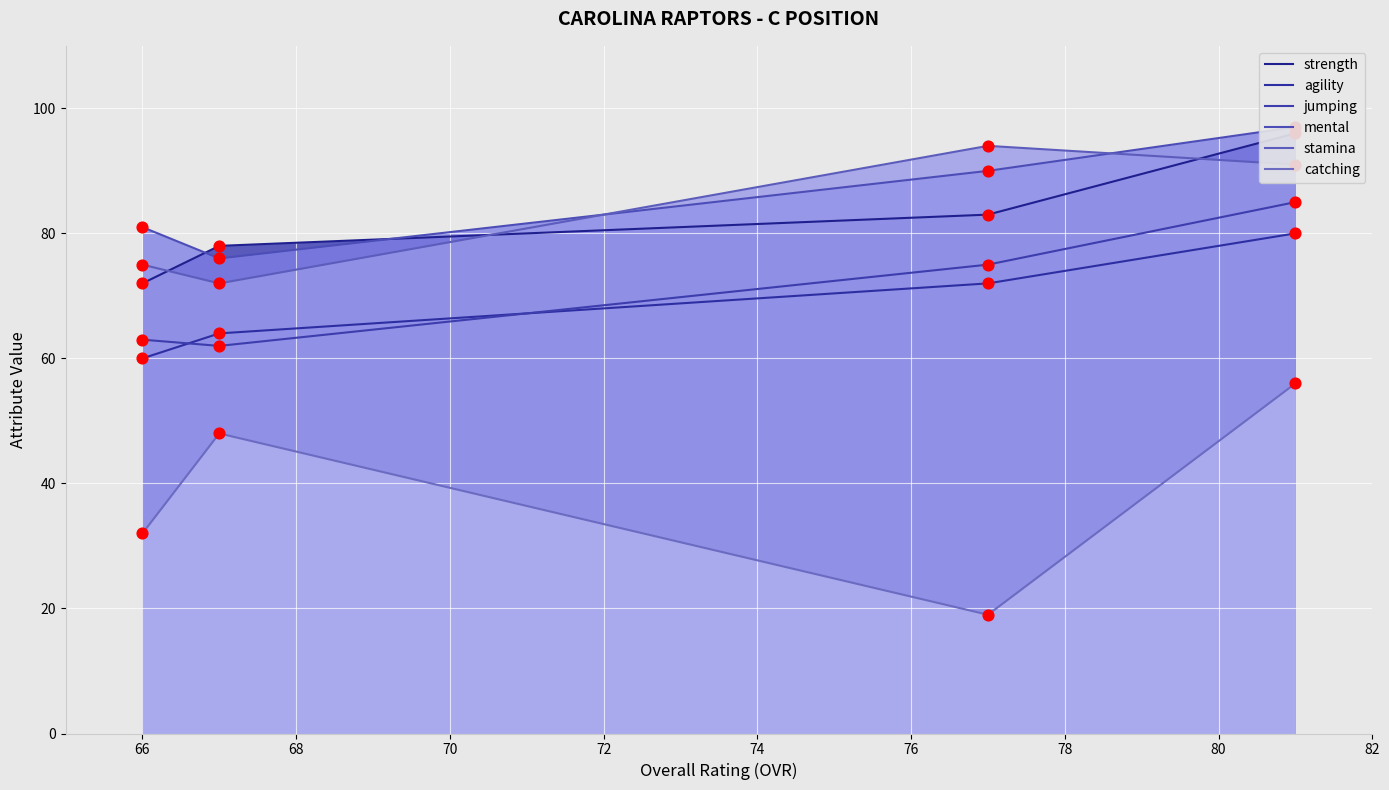

Which series reaches the minimum Y coordinate?

catching